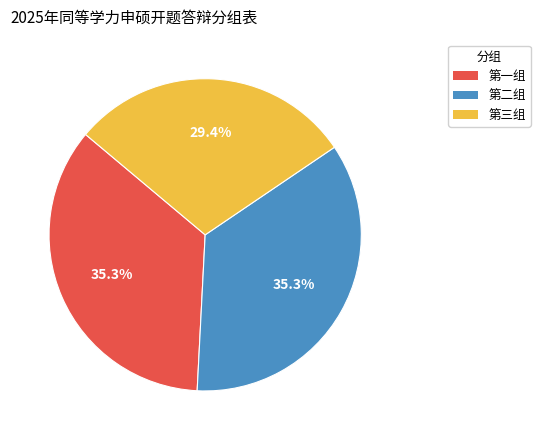

Approximately how many times larger is the value at 第一组 compared to 第三组?

1.2